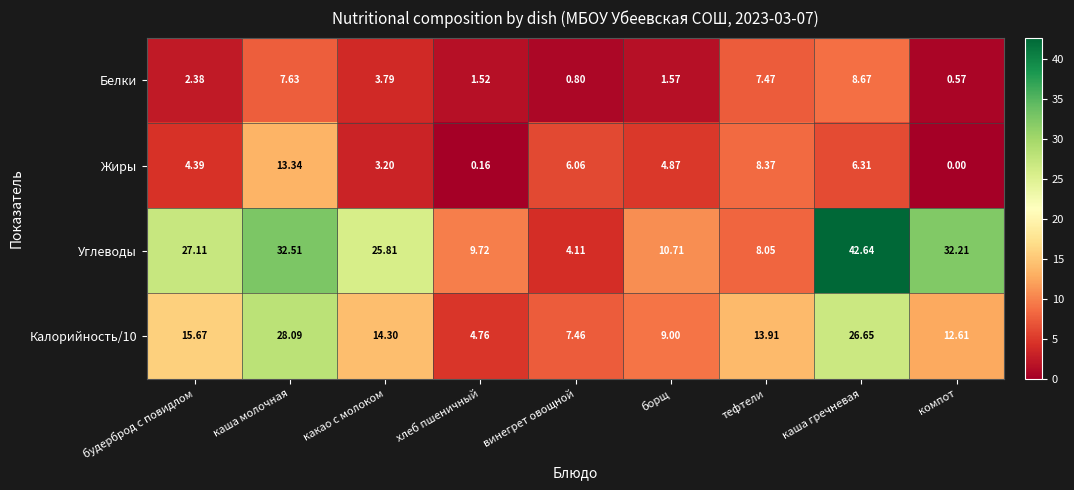

Which category has the lowest value in the Белки series?

компот